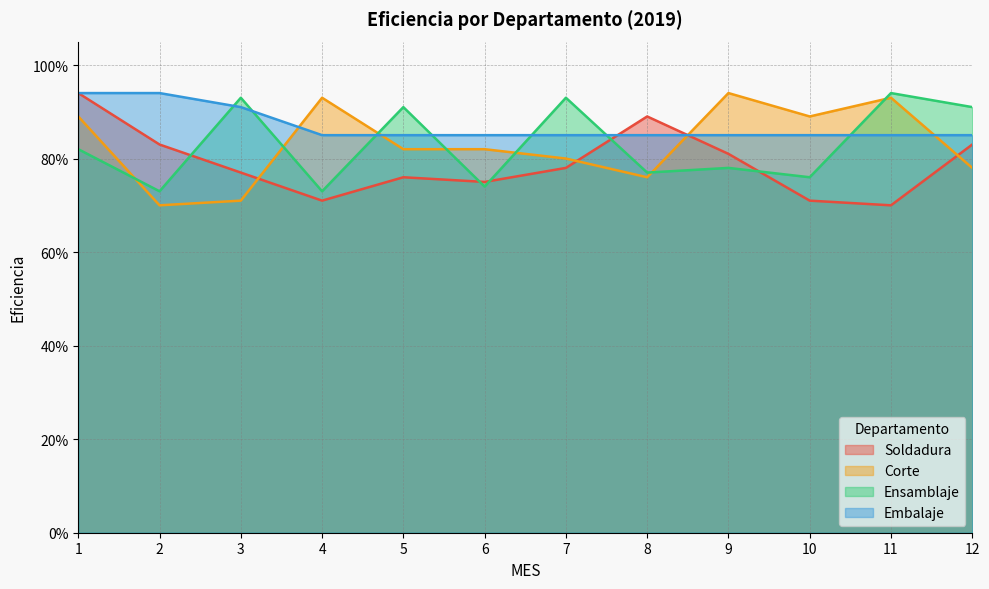

What is the average value of the Soldadura series?

0.8